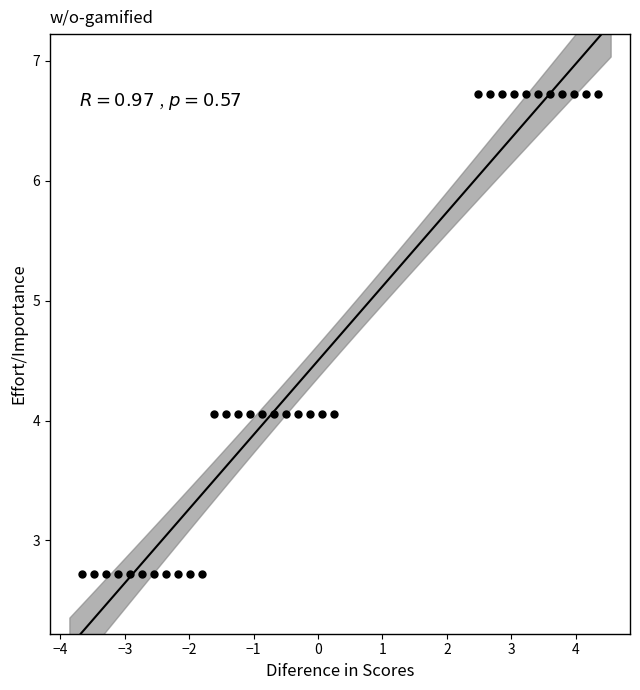

What is the range of Y values (max minus min)?

4.0